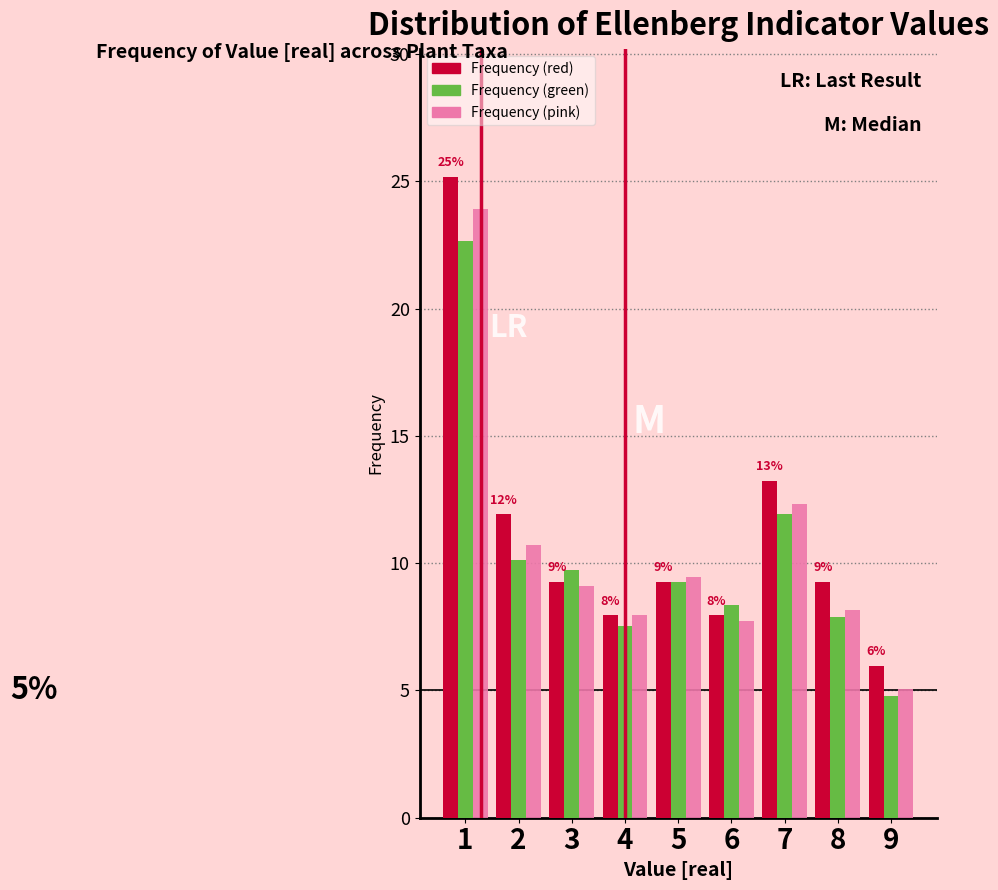

In the Frequency (pink) series, which range on the x-axis has the tallest bar?

0.5 to 1.5